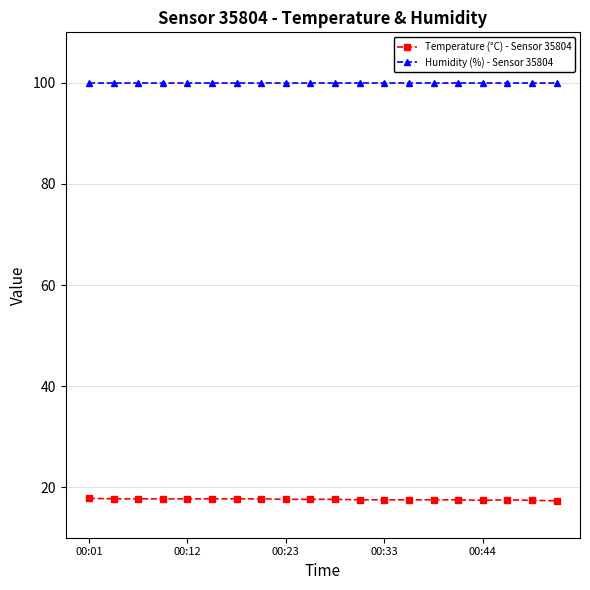

True or false: Humidity (%) - Sensor 35804 and Temperature (°C) - Sensor 35804 cross at least once.

False